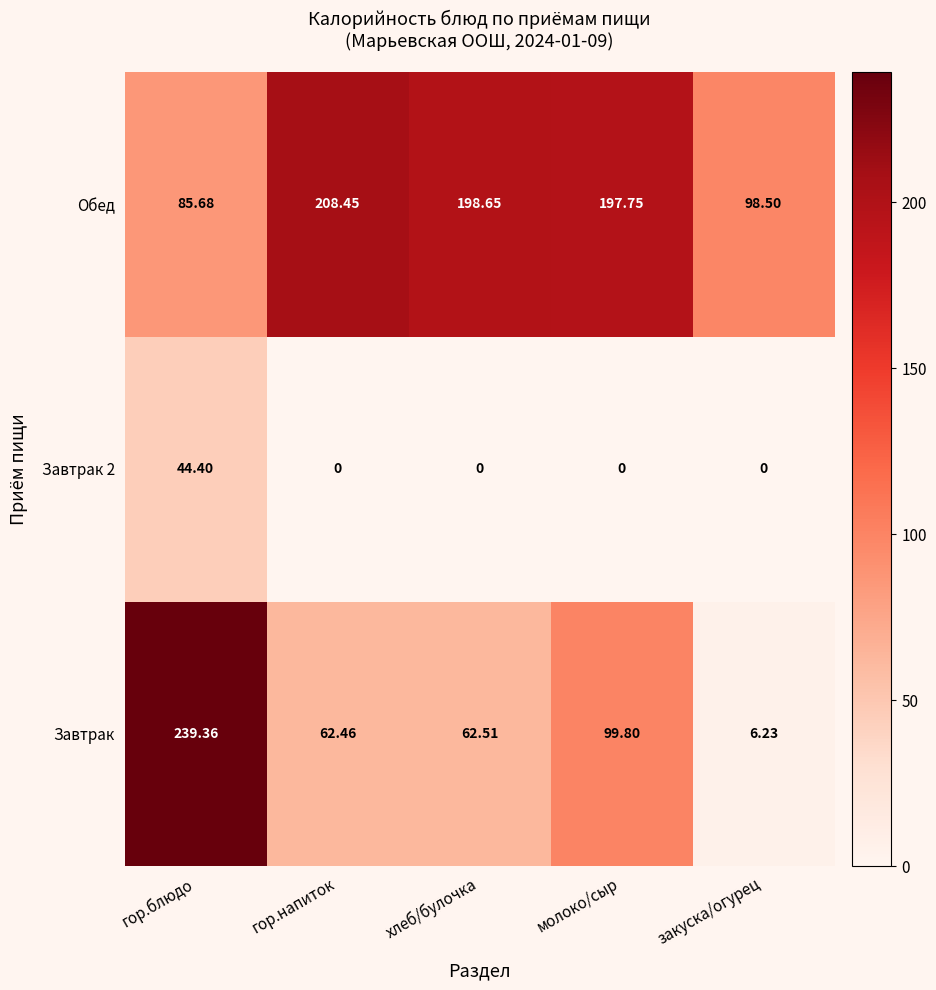

Count the number of categories in the chart.

5